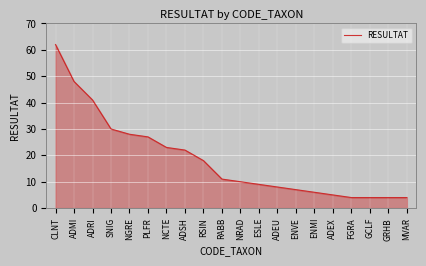

Is it true that the value at PLFR is 9?

False